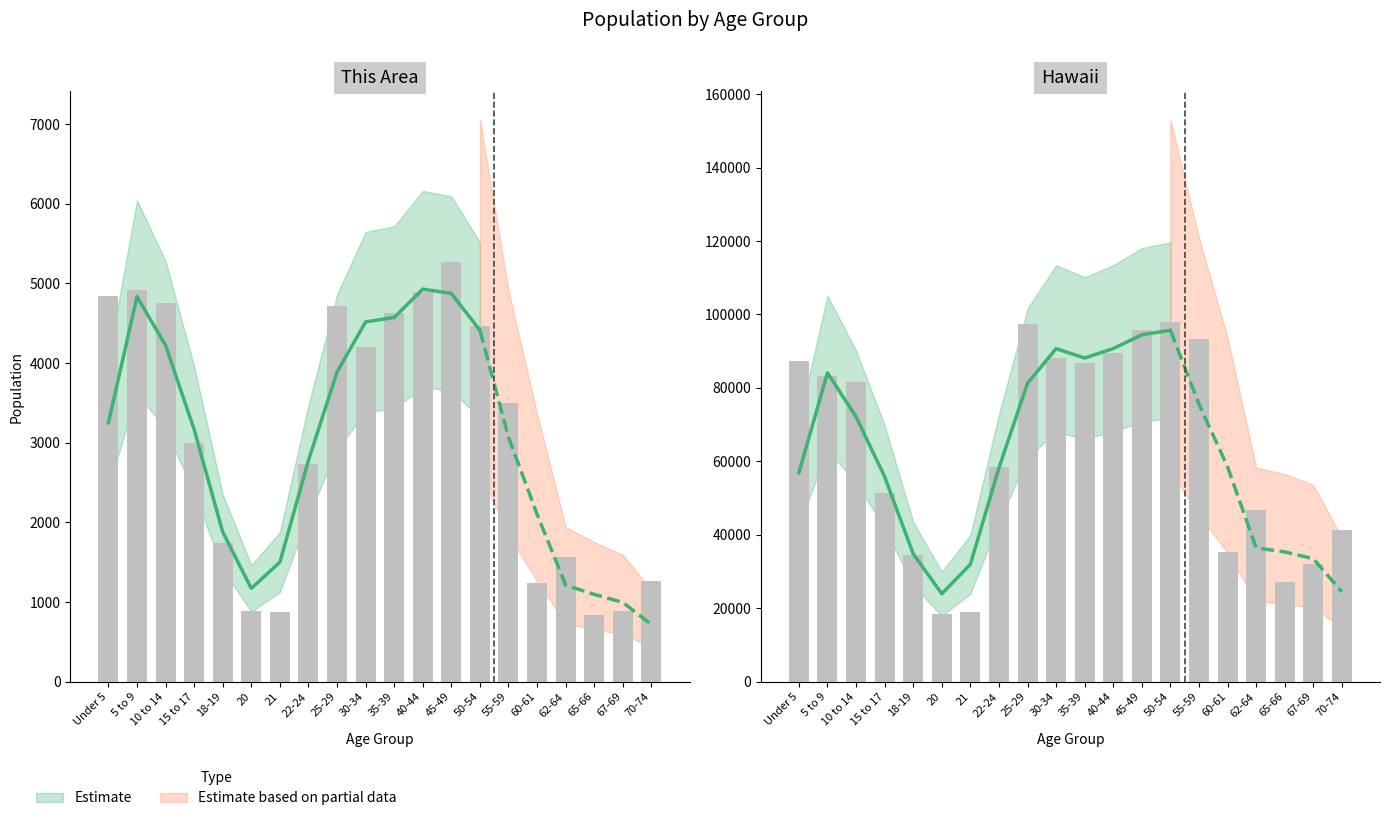

At which category is the sum across all series the highest?

50-54